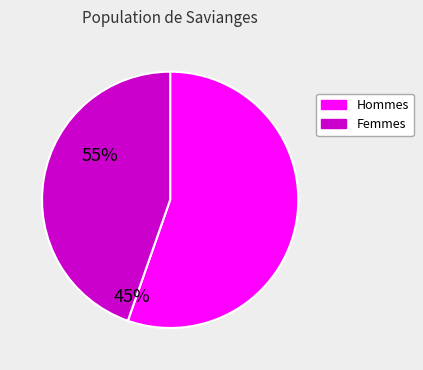

Which has a higher value, Hommes or Femmes?

Hommes